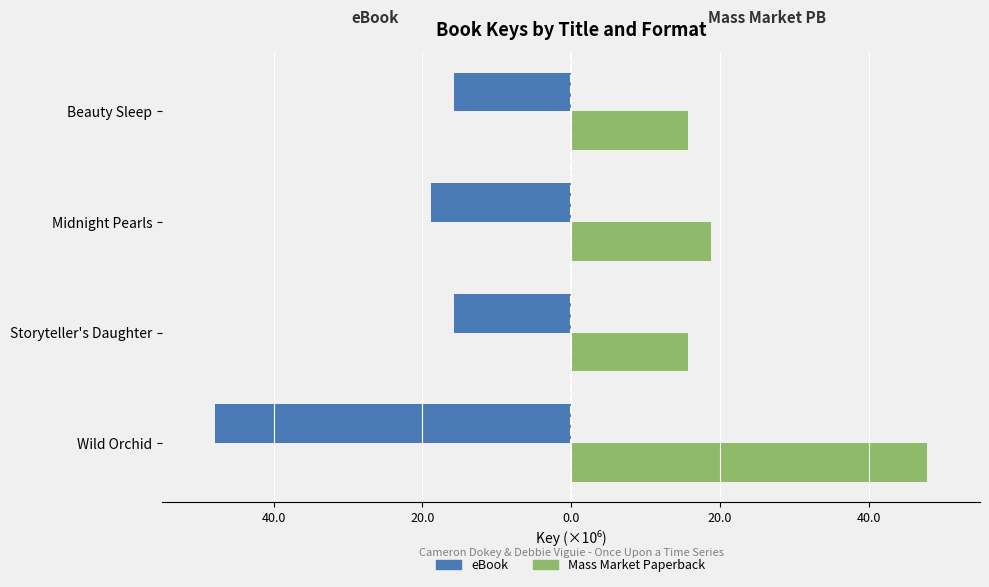

What are all the series names shown in the legend?

eBook, Mass Market Paperback